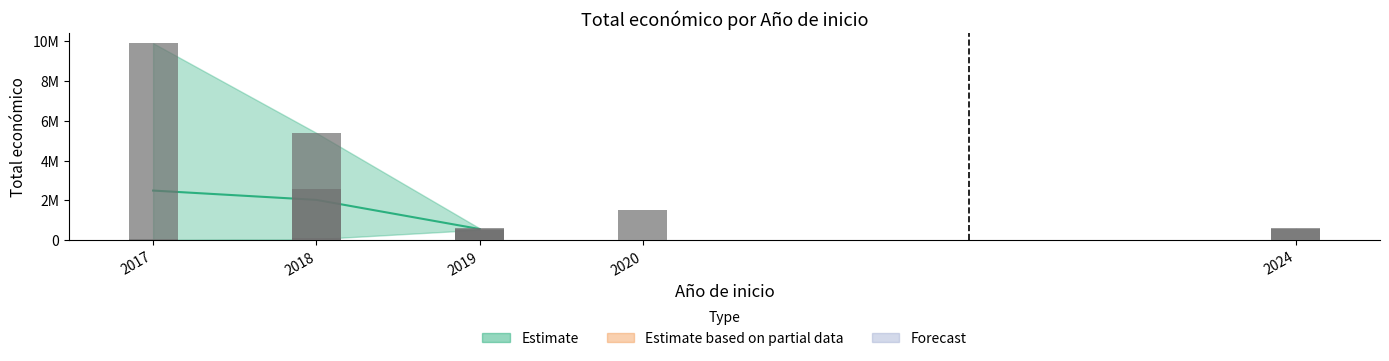

Which series has the largest total across all categories?

Estimate